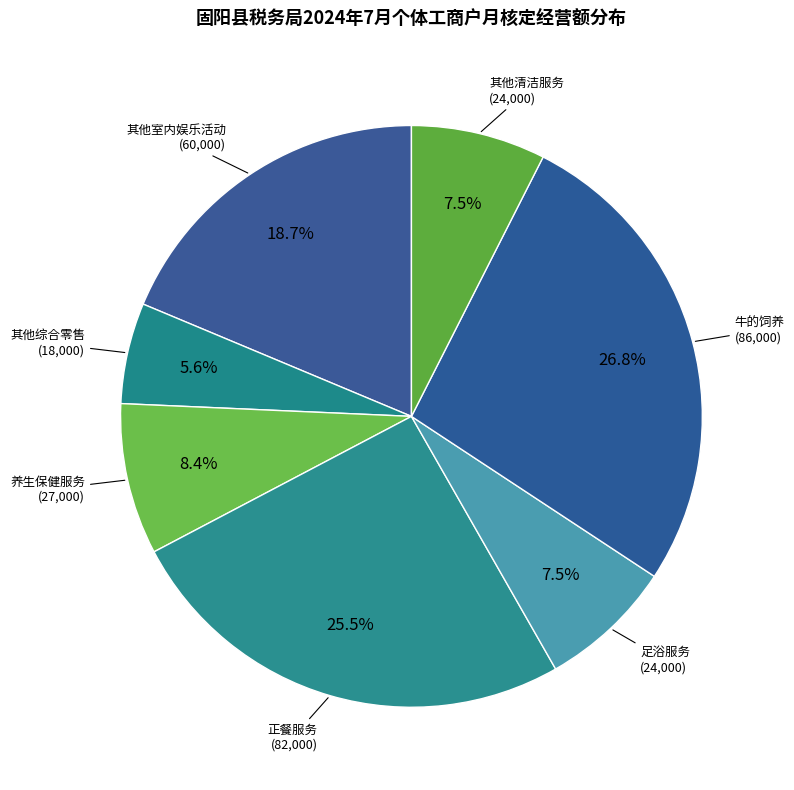

What percentage do 养生保健服务 and 足浴服务 together represent?

15.9%